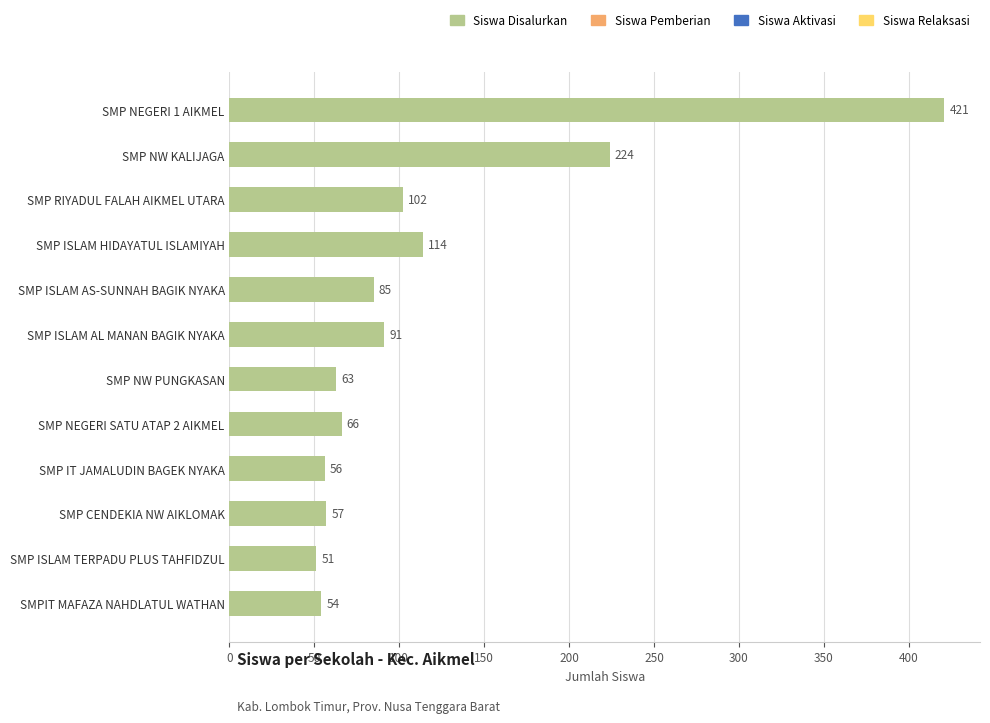

Reading bottom to top, extract all data points from this chart.

SMPIT MAFAZA NAHDLATUL WATHAN=54	SMP ISLAM TERPADU PLUS TAHFIDZUL=51	SMP CENDEKIA NW AIKLOMAK=57	SMP IT JAMALUDIN BAGEK NYAKA=56	SMP NEGERI SATU ATAP 2 AIKMEL=66	SMP NW PUNGKASAN=63	SMP ISLAM AL MANAN BAGIK NYAKA=91	SMP ISLAM AS-SUNNAH BAGIK NYAKA=85	SMP ISLAM HIDAYATUL ISLAMIYAH=114	SMP RIYADUL FALAH AIKMEL UTARA=102	SMP NW KALIJAGA=224	SMP NEGERI 1 AIKMEL=421